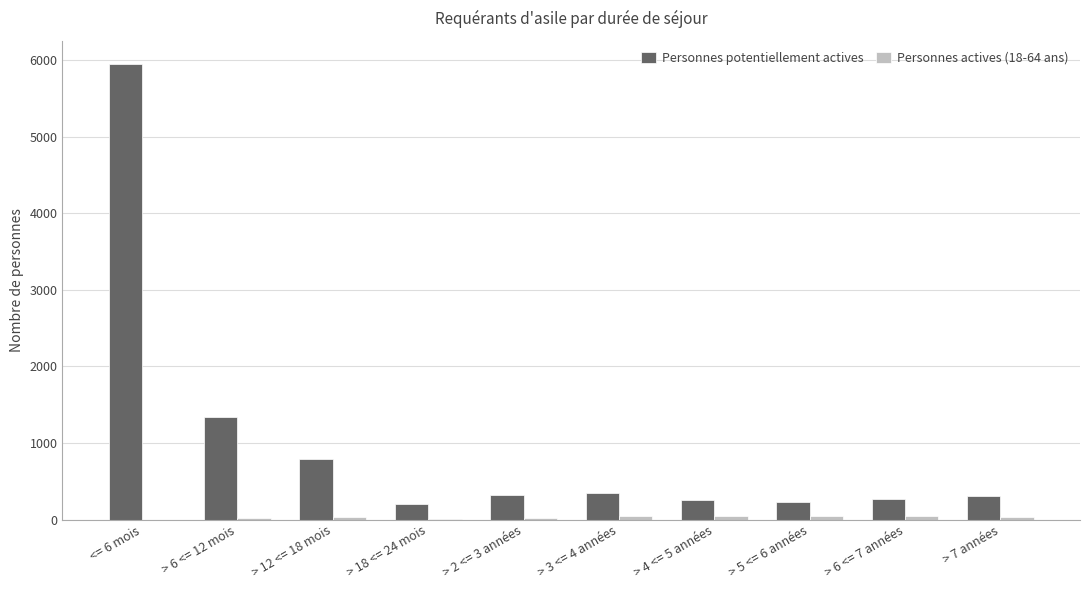

What is the sum of the Personnes potentiellement actives values at > 2 <= 3 années and > 6 <= 7 années?

596